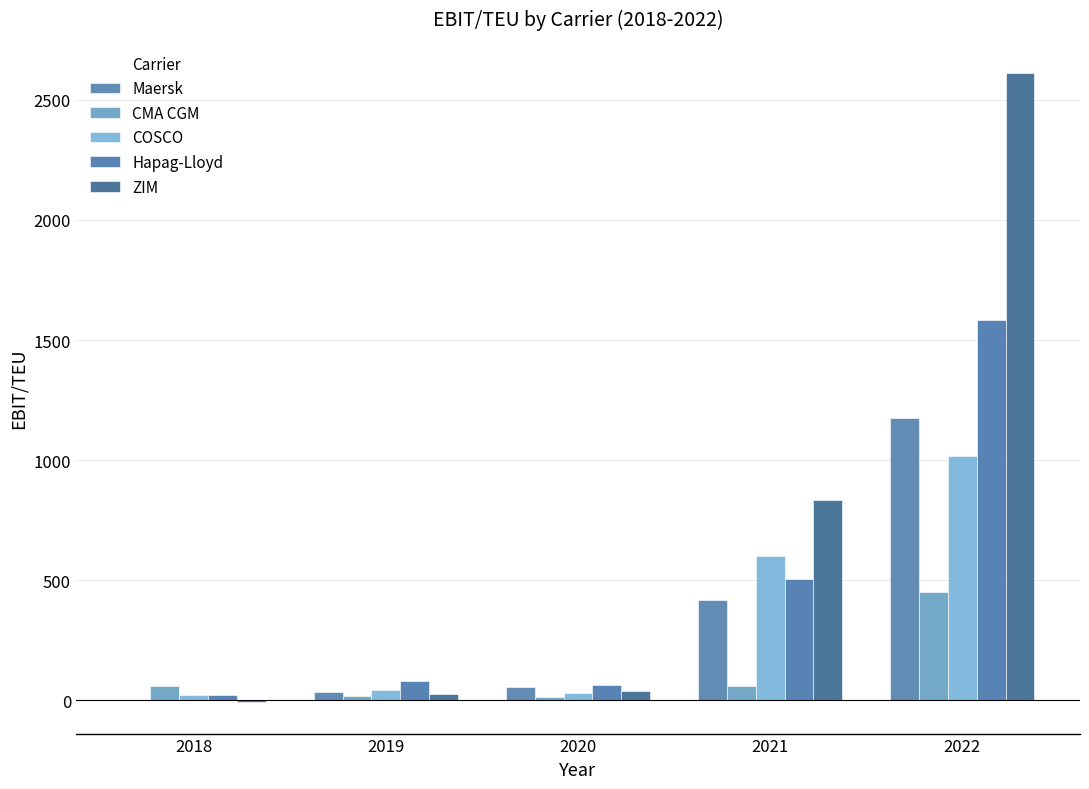

How many series are shown in this chart?

5